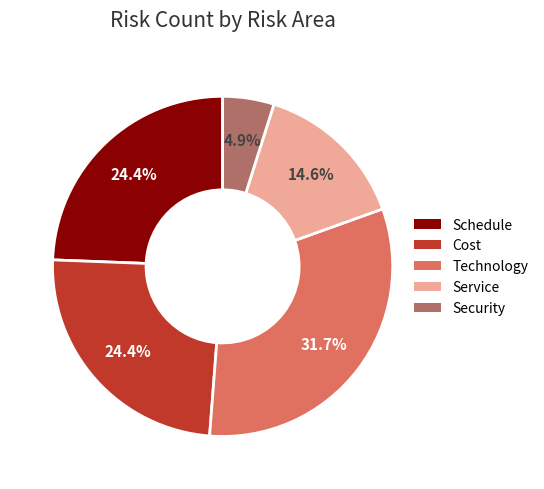

How many slices are in this pie chart?

5